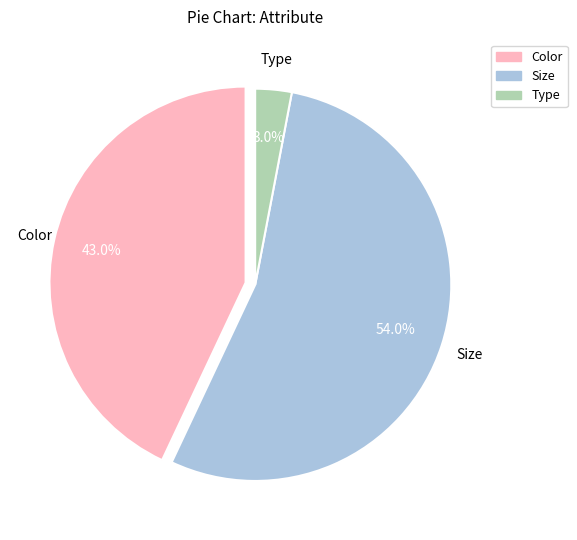

To the nearest percent, what is the combined percentage of Type and Color?

46%